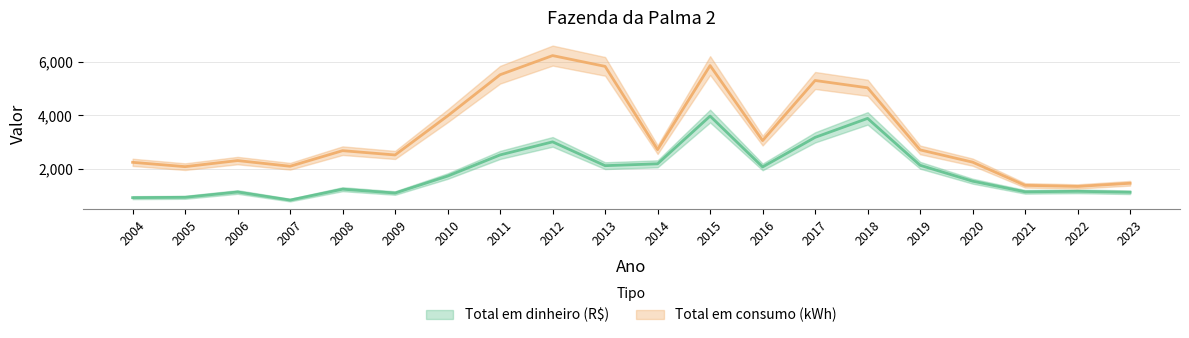

Which category has the highest value in the Total em consumo (kWh) series?

2012